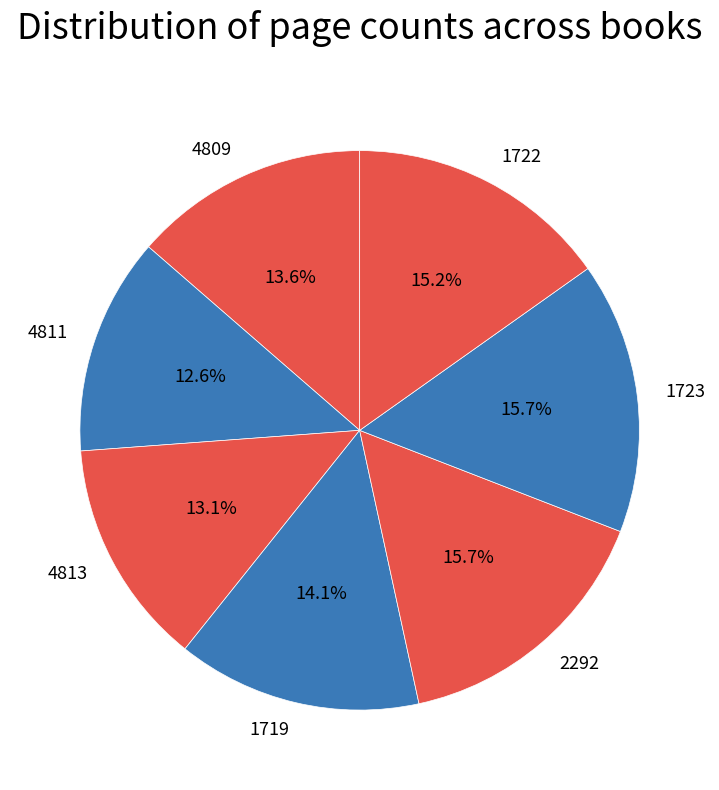

Is 1719 the majority of the pie?

No